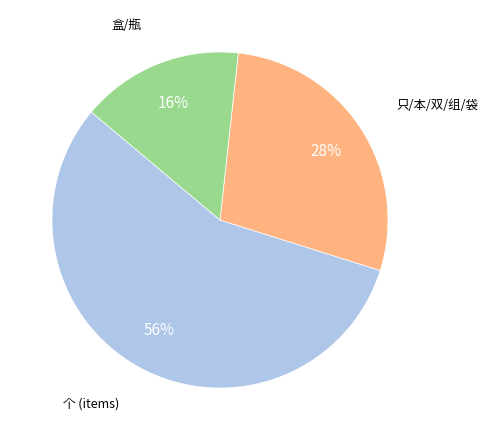

Does any single category account for the majority?

Yes